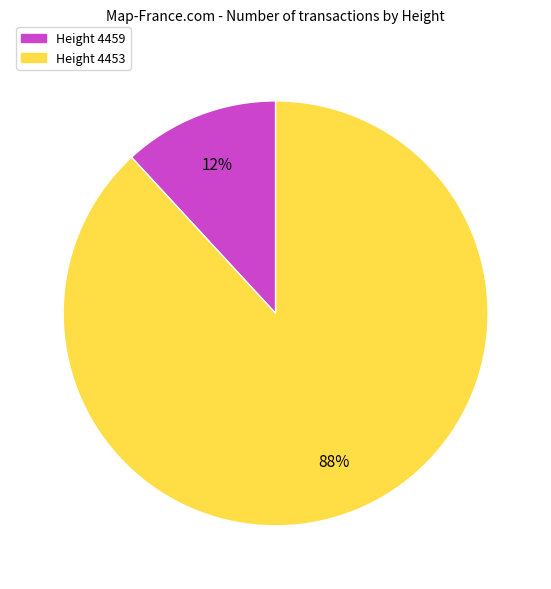

To the nearest percent, what is the combined percentage of Height 4453 and Height 4459?

100%